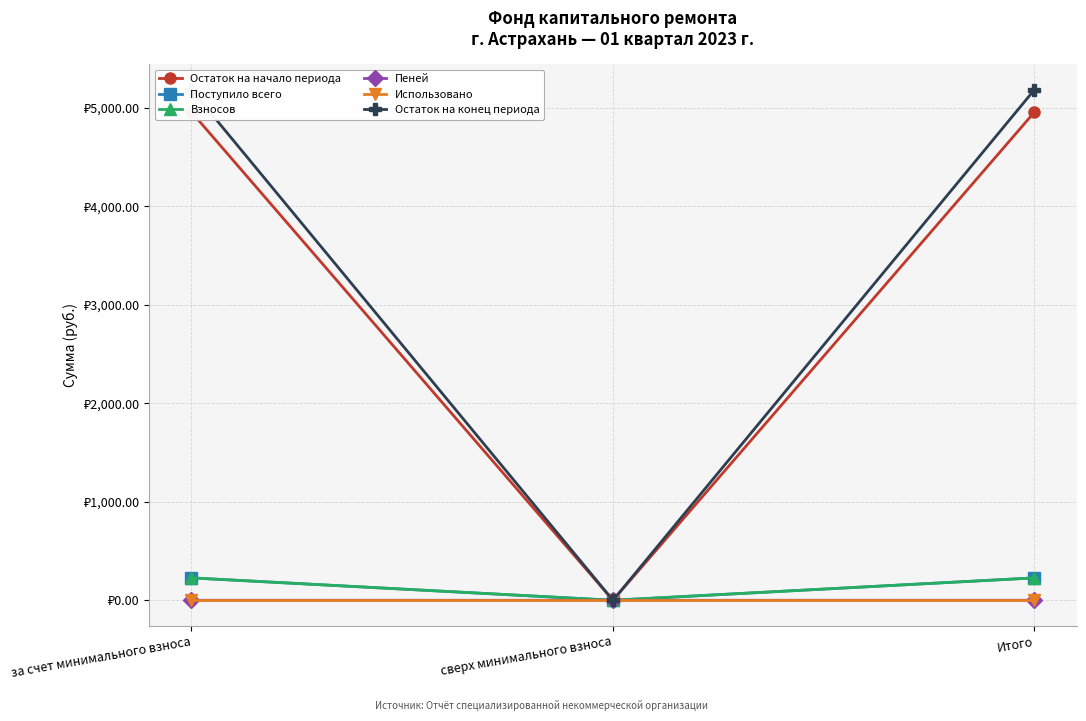

Count the number of data series in this chart.

6